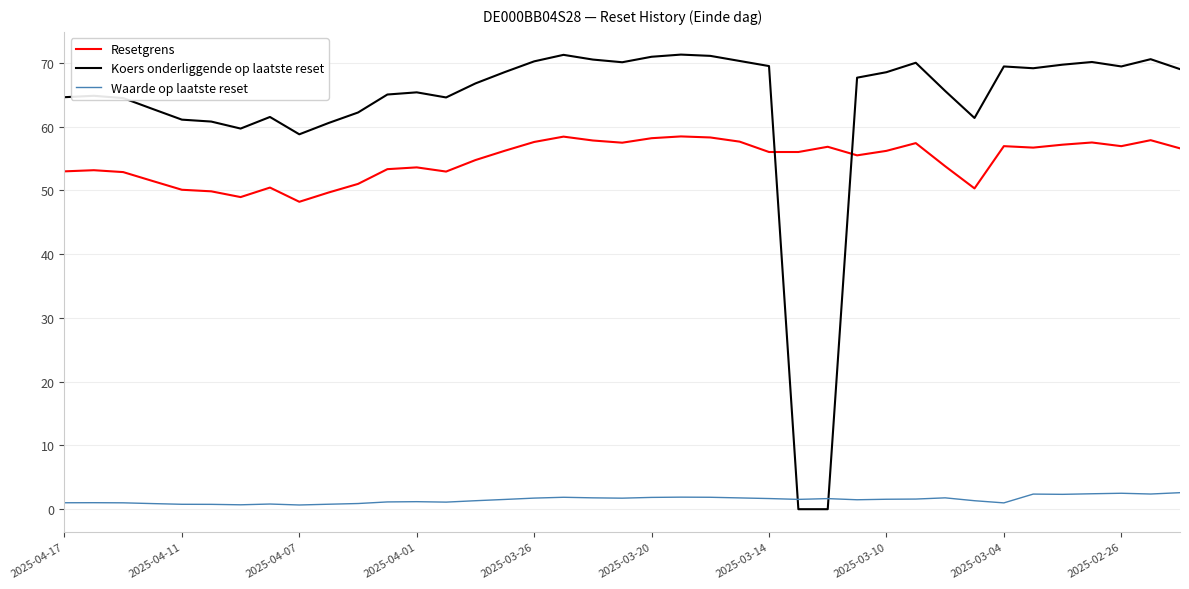

In Waarde op laatste reset, how many points are lower than both neighbors (excluding endpoints)?

9